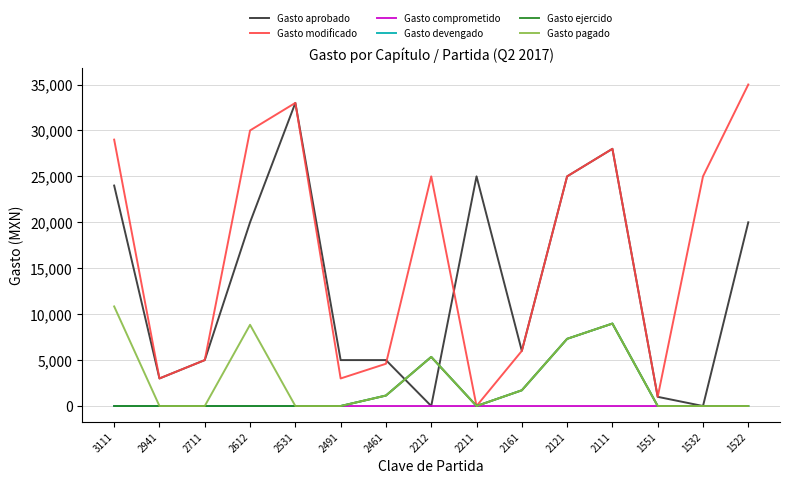

Is it true that Gasto modificado equals -17622.0 at 2211?

False